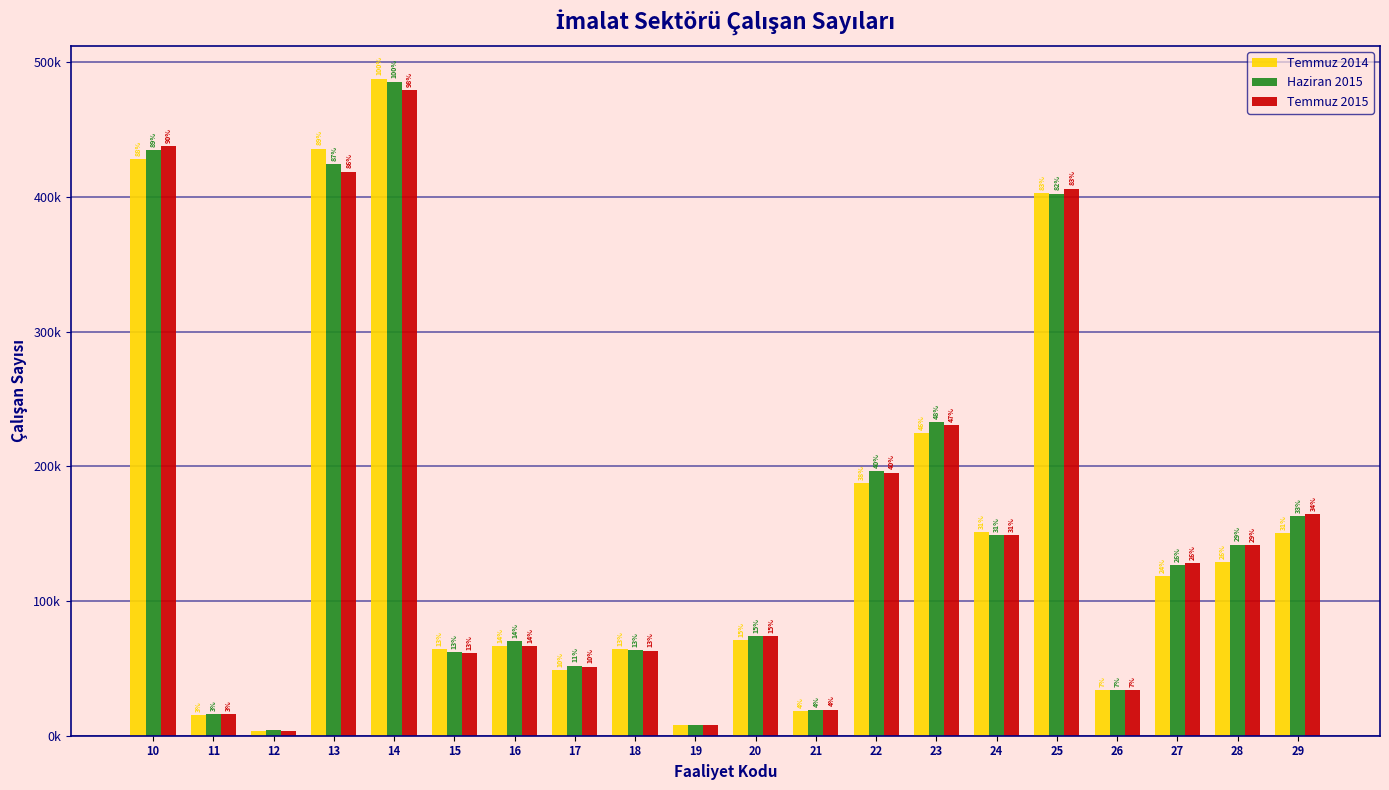

Between 10 and 11, which is larger?

10